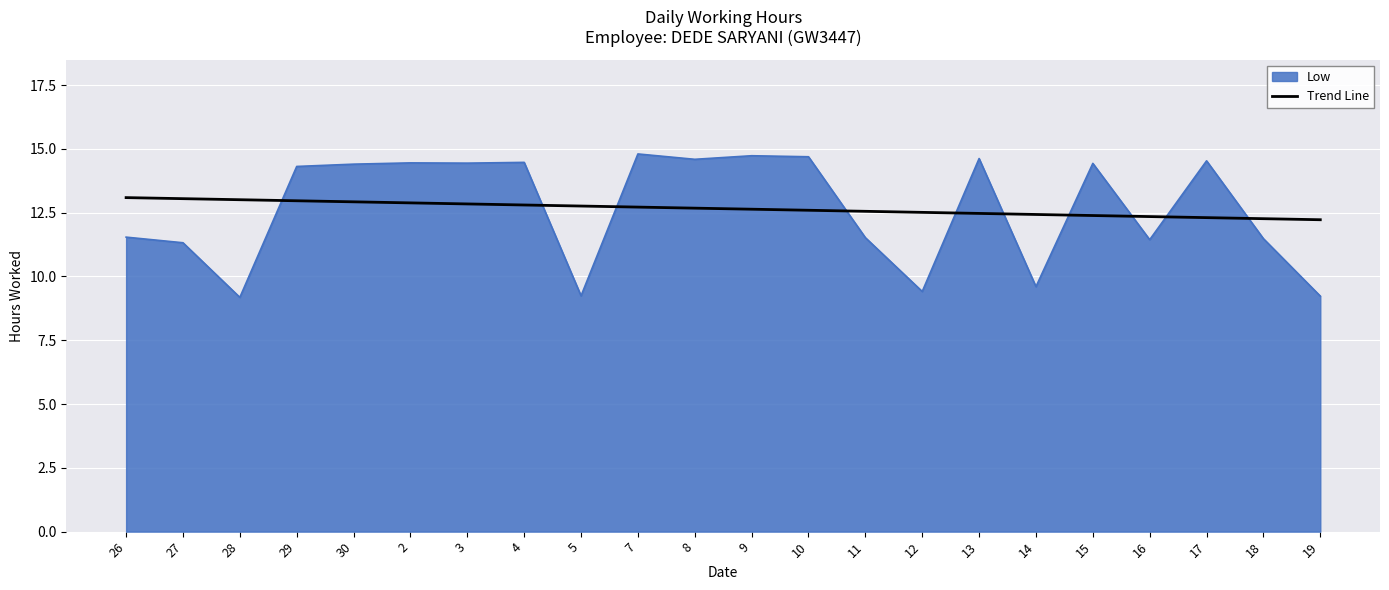

What is the greatest value displayed?

14.8